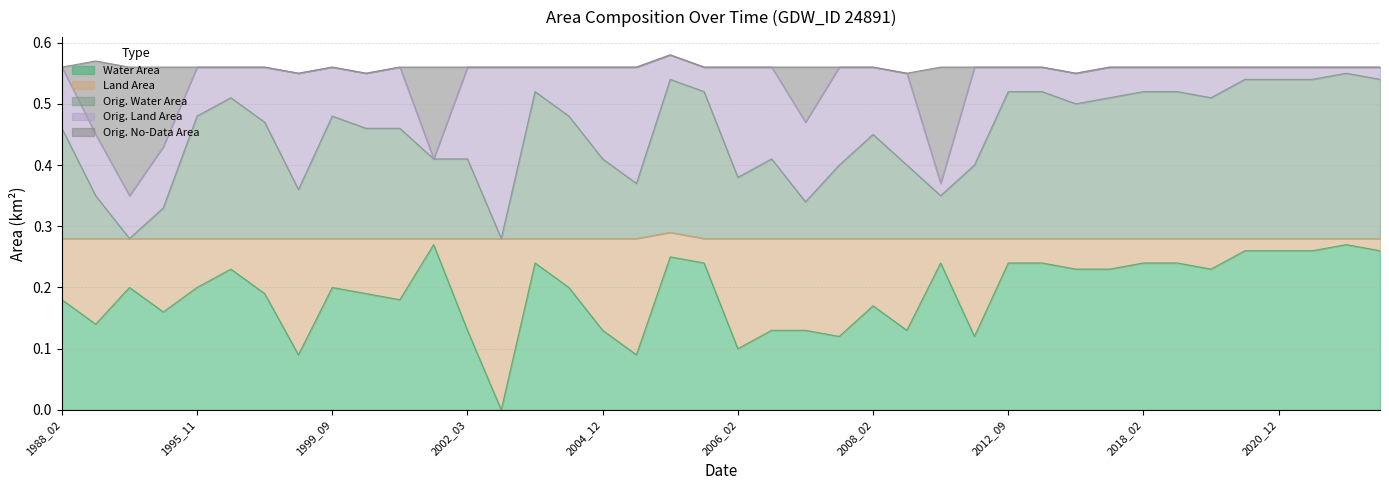

What is the value of the origWaterArea point at the 20th from the left?

0.5